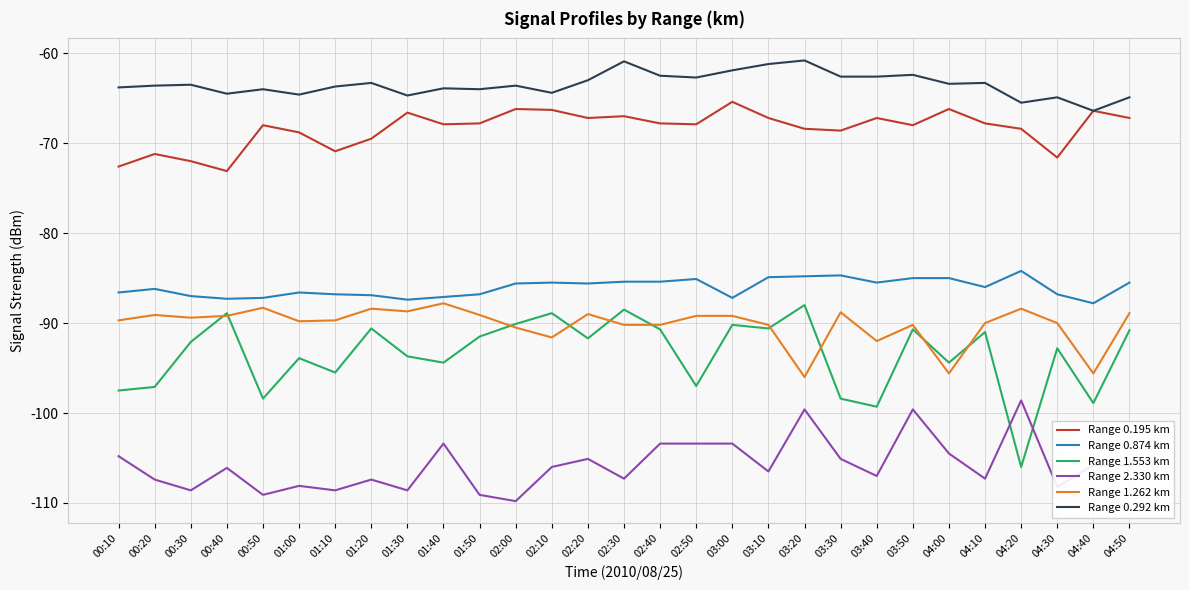

What is the difference between the maximum and minimum values in the Range 1.262 km series?

8.2